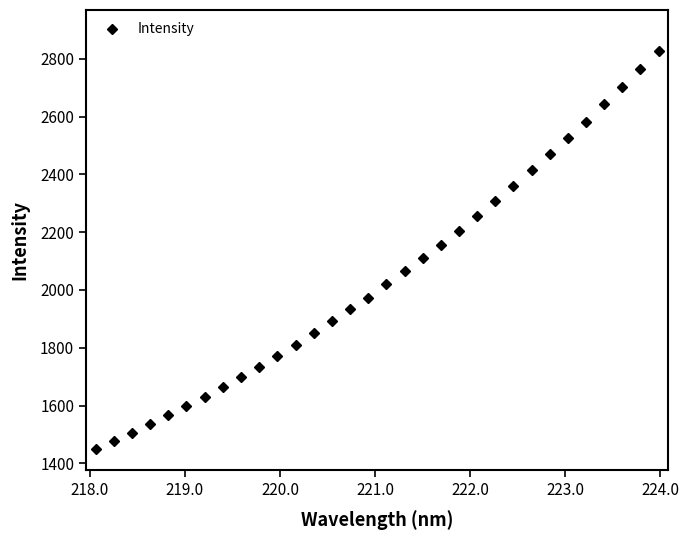

What is the difference between the maximum and second lowest values?

1349.8